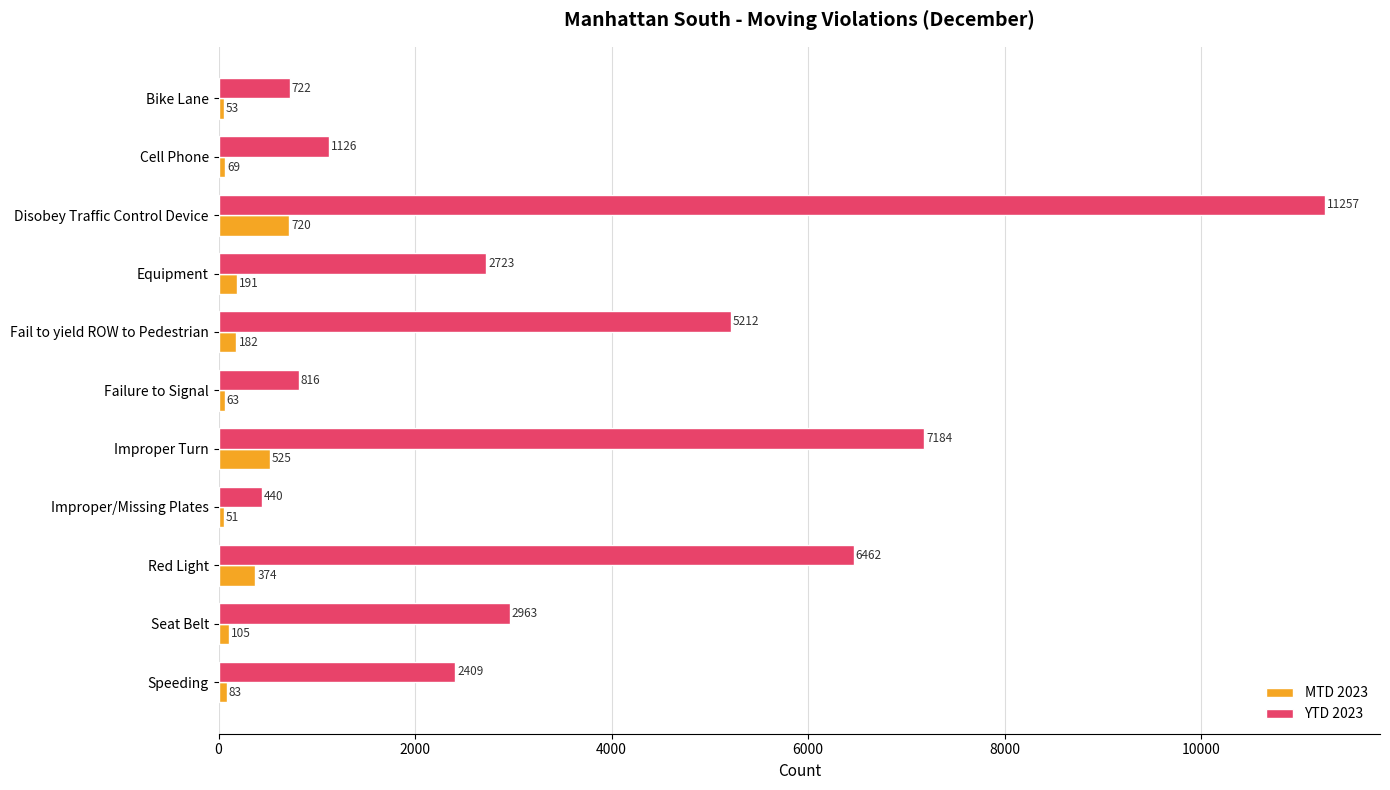

Which series has the widest spread of values?

YTD 2023